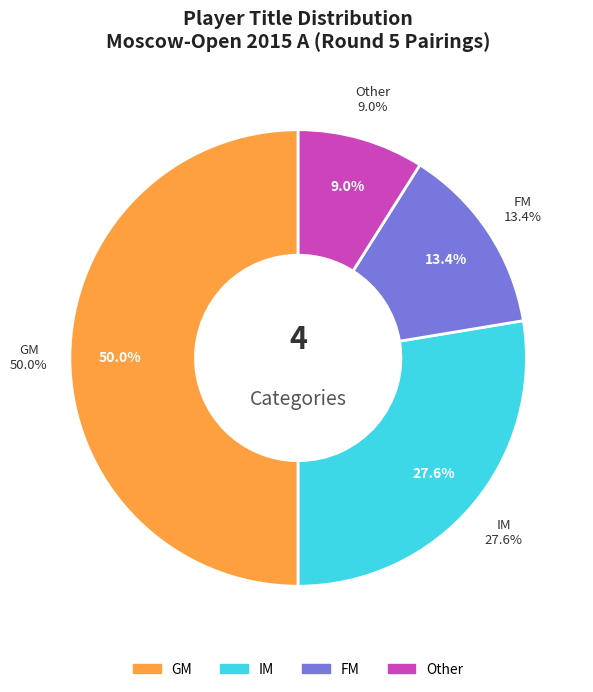

To the nearest percent, what portion does  represent?

9%